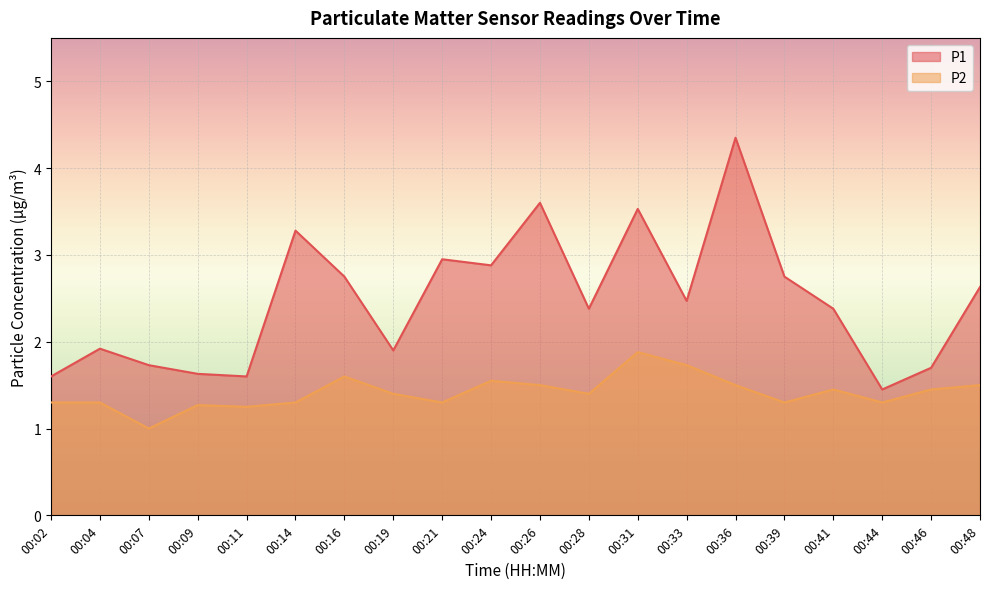

How many data points in P2 are above 1?

19